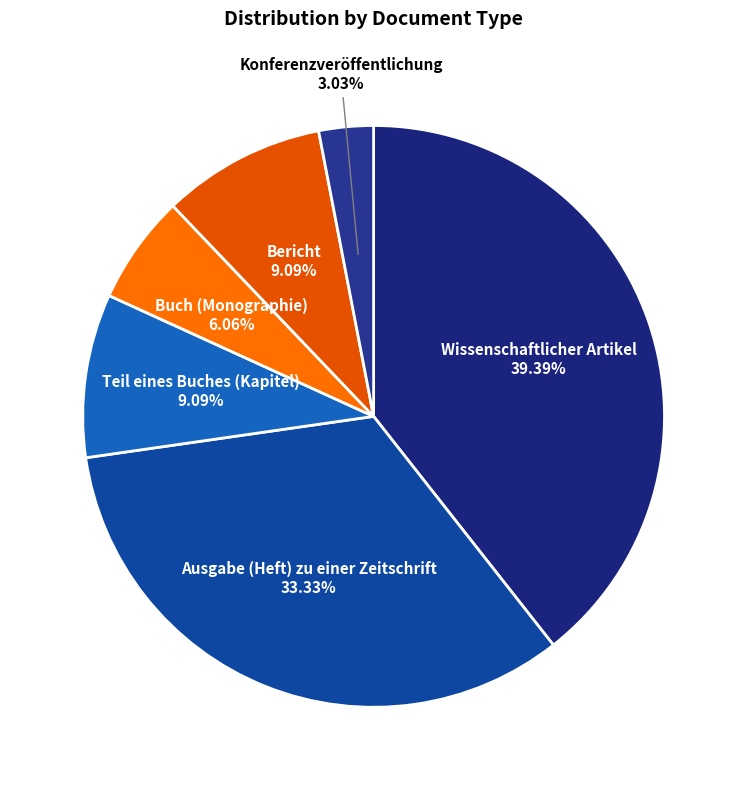

Is Buch (Monographie) the majority of the pie?

No